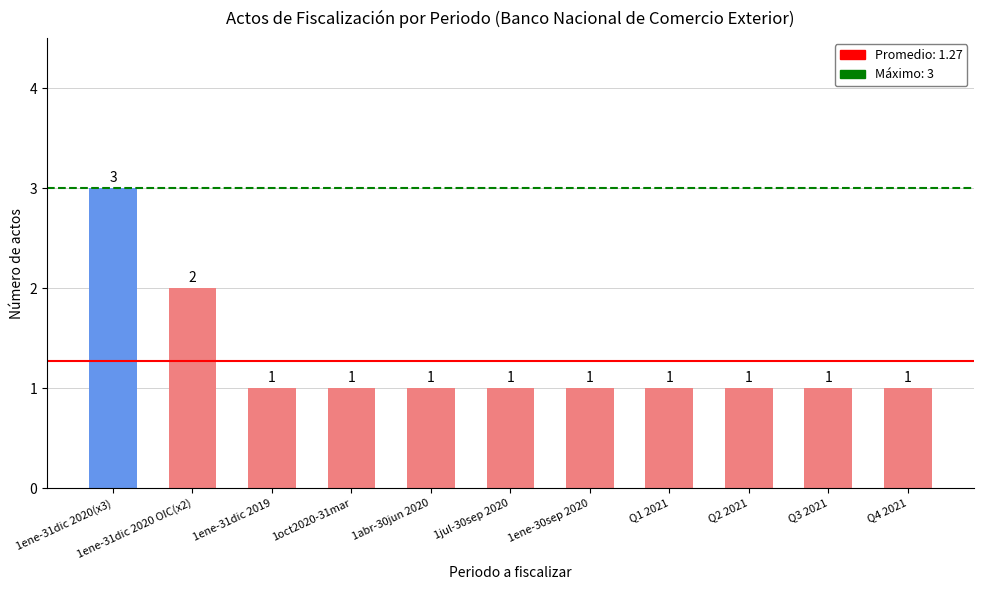

What value does the data have at Q3 2021?

1